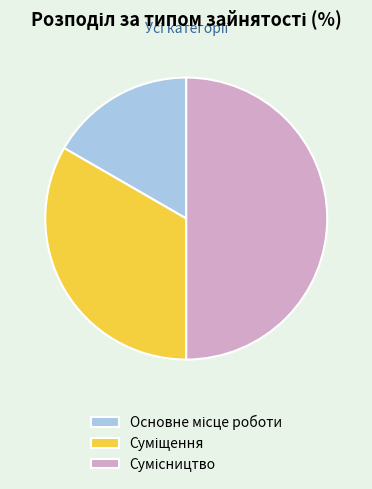

To the nearest percent, what is the average slice percentage?

33%